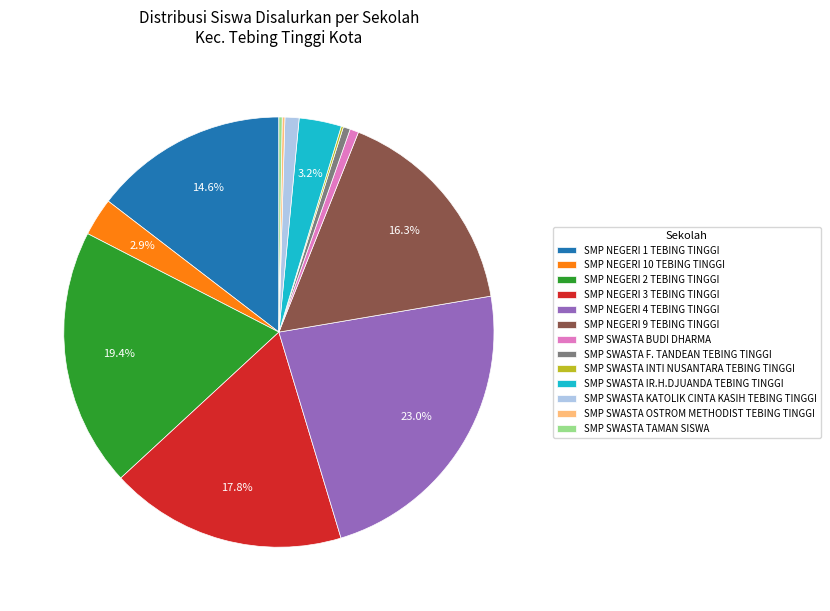

Which category has the biggest portion of the pie?

SMP NEGERI 4 TEBING TINGGI